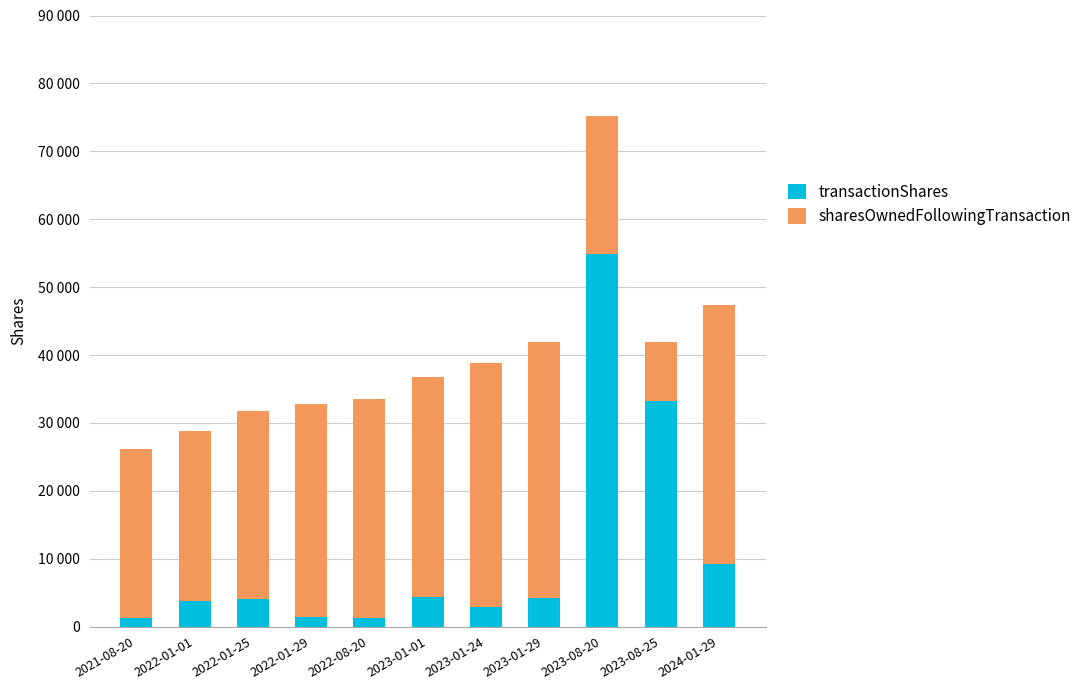

Does the chart contain any negative values?

No